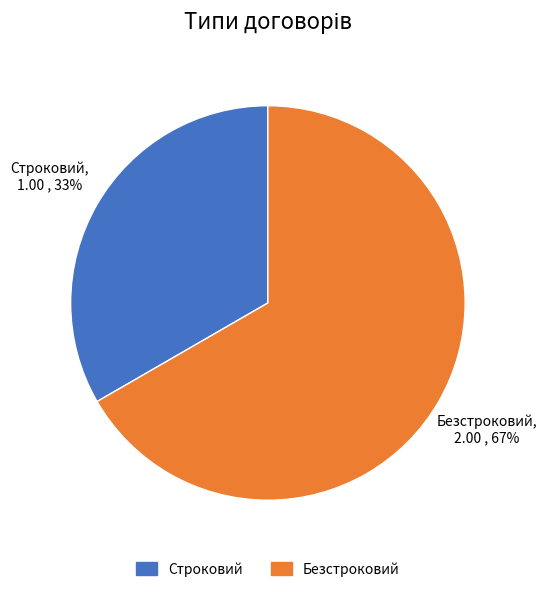

Between Безстроковий and Строковий, which is larger?

Безстроковий